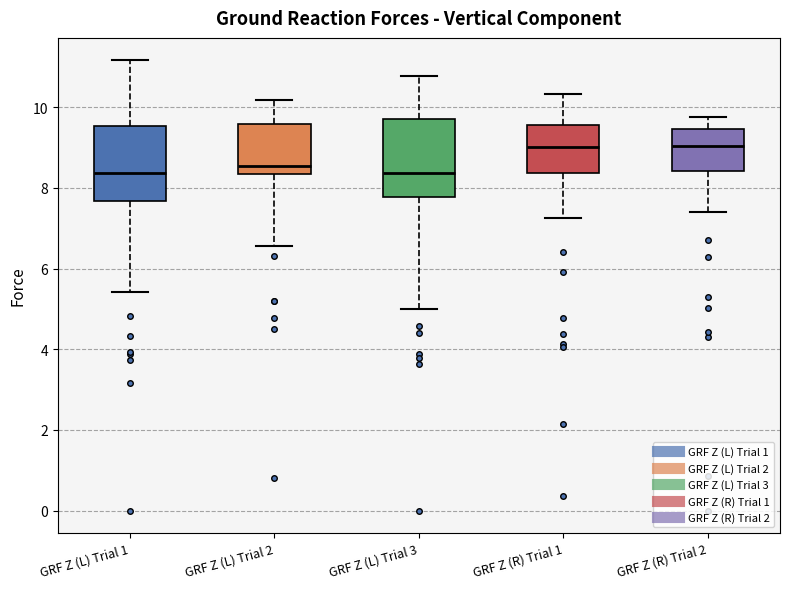

Reading left to right, transcribe this box plot: for each box, give where its median line is, the range the box spans, and where its two whiskers end, as read against the y-axis. The values are not printed on the chart, so give them approximately, as read against the axis.

GRF Z (L) Trial 1: median 8.4, box 7.6 to 9.6, whiskers 5.4 to 11.2
GRF Z (L) Trial 2: median 8.6, box 8.4 to 9.6, whiskers 6.6 to 10.2
GRF Z (L) Trial 3: median 8.4, box 7.8 to 9.8, whiskers 5.0 to 10.8
GRF Z (R) Trial 1: median 9.0, box 8.4 to 9.6, whiskers 7.2 to 10.4
GRF Z (R) Trial 2: median 9.0, box 8.4 to 9.4, whiskers 7.4 to 9.8